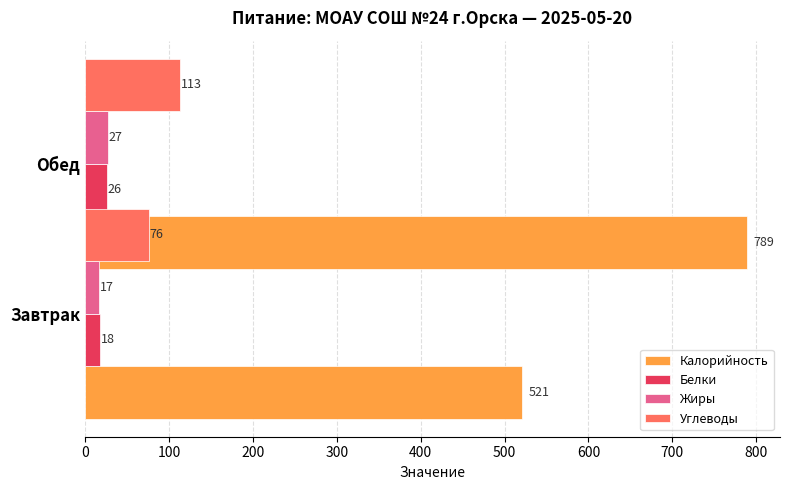

What are all the series names shown in the legend?

Калорийность, Белки, Жиры, Углеводы